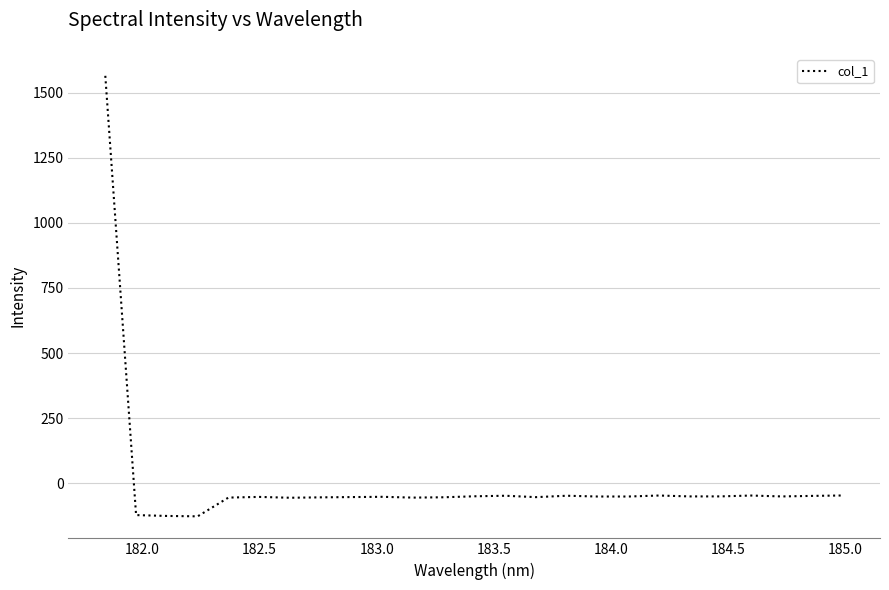

What is the maximum value shown in the chart?

1564.4